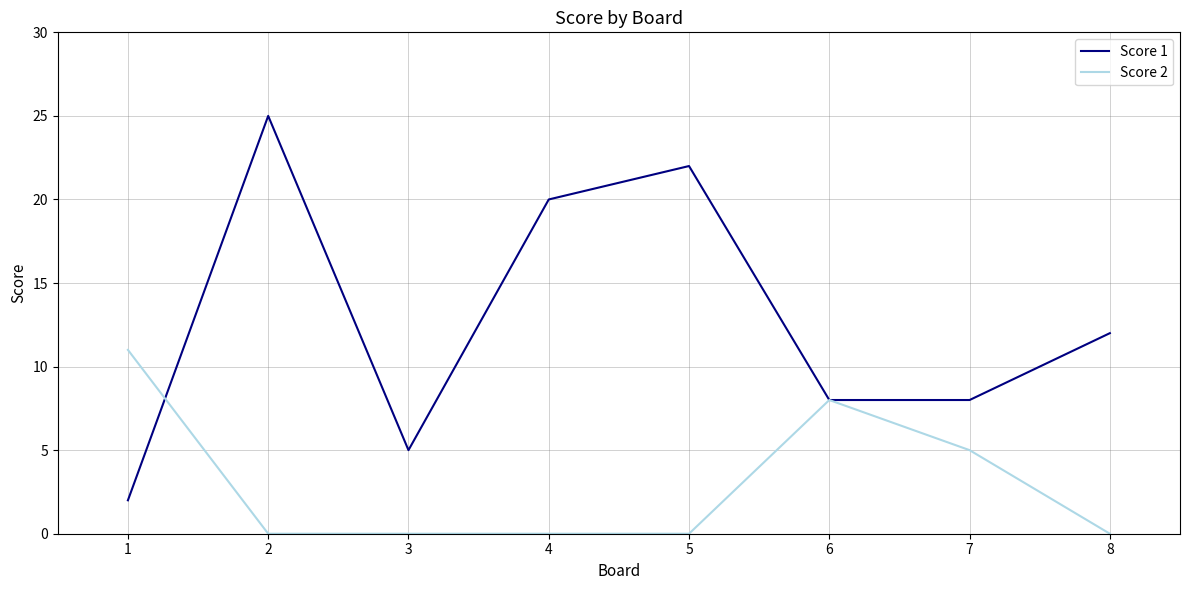

At which label is Score 1 closest to 13?

8